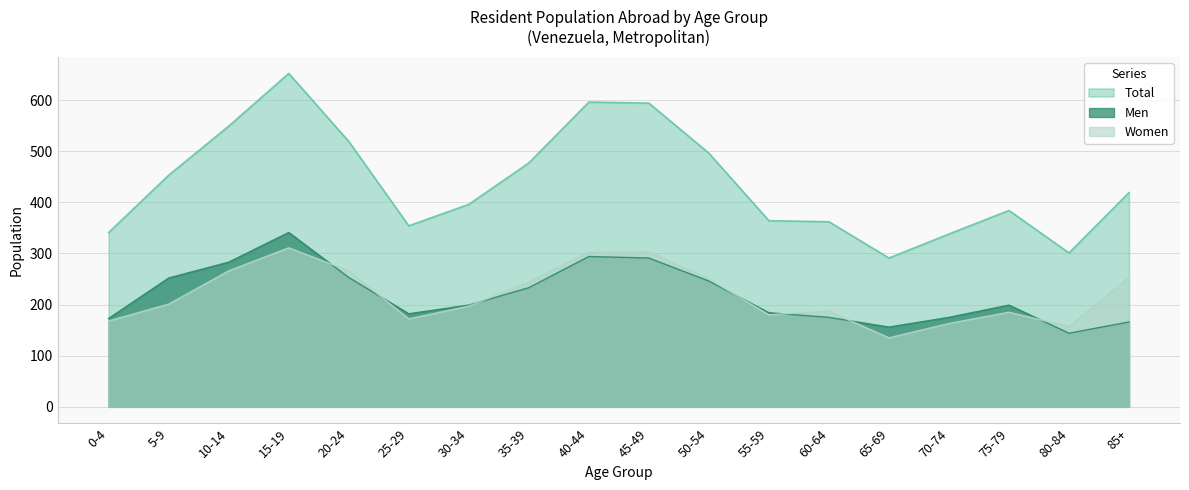

At how many categories does at least one series exceed 588?

3